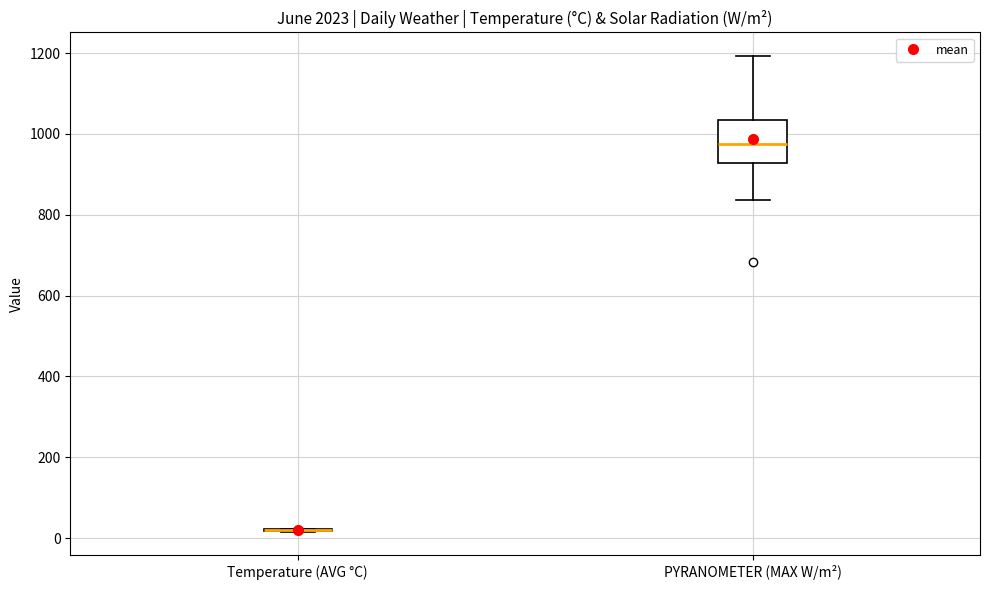

Reading left to right, transcribe this box plot: for each box, give where its median line is, the range the box spans, and where its two whiskers end, as read against the y-axis. The values are not printed on the chart, so give them approximately, as read against the axis.

Temperature (AVG °C): box collapsed to a line at 20, whiskers 20 to 20
PYRANOMETER (MAX W/m²): median 980, box 920 to 1040, whiskers 840 to 1200